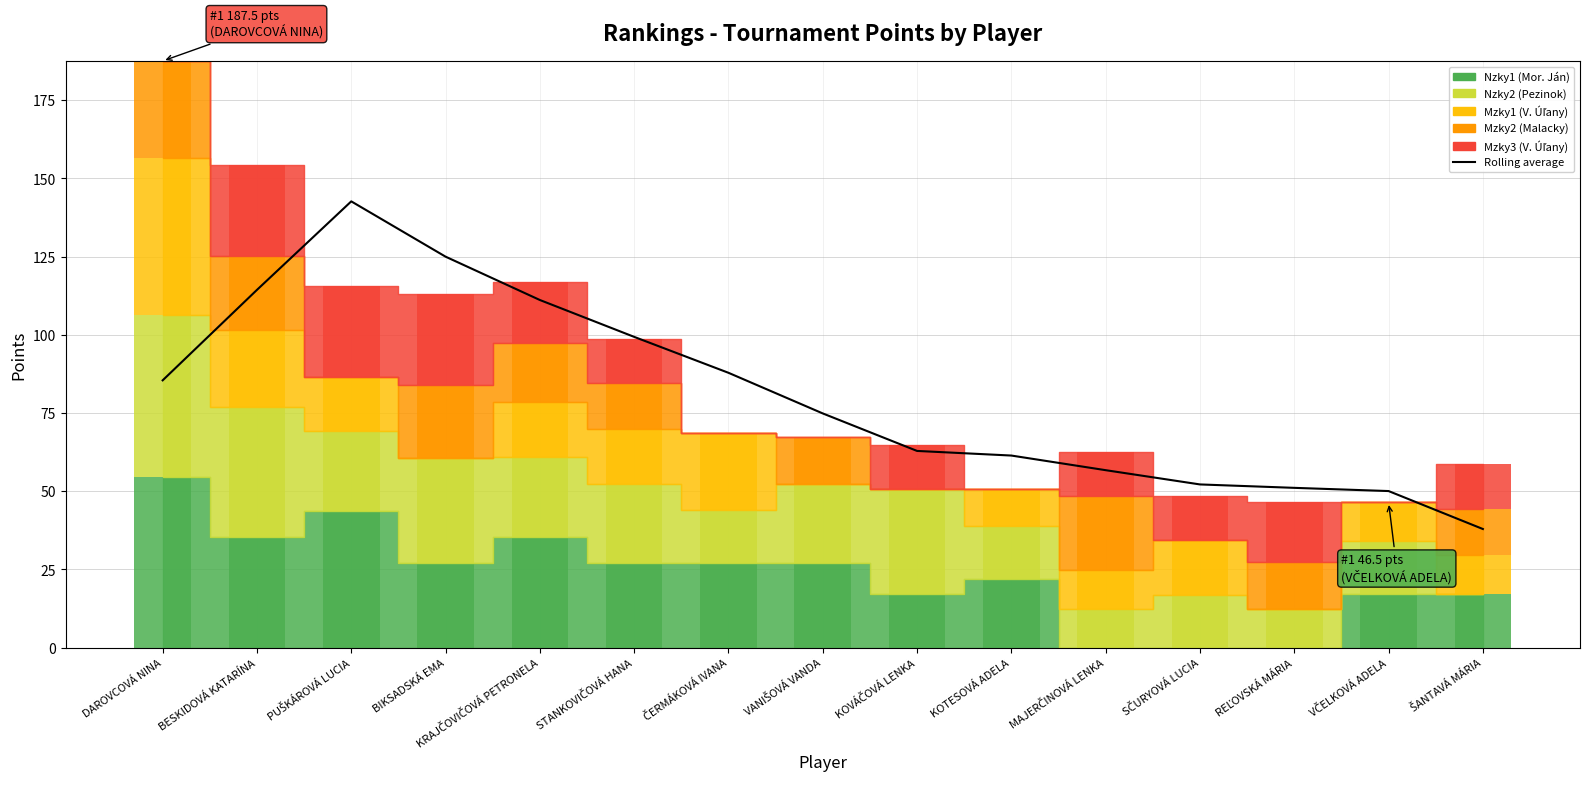

What is the label of the 4th bar from the right?

SČURYOVÁ LUCIA